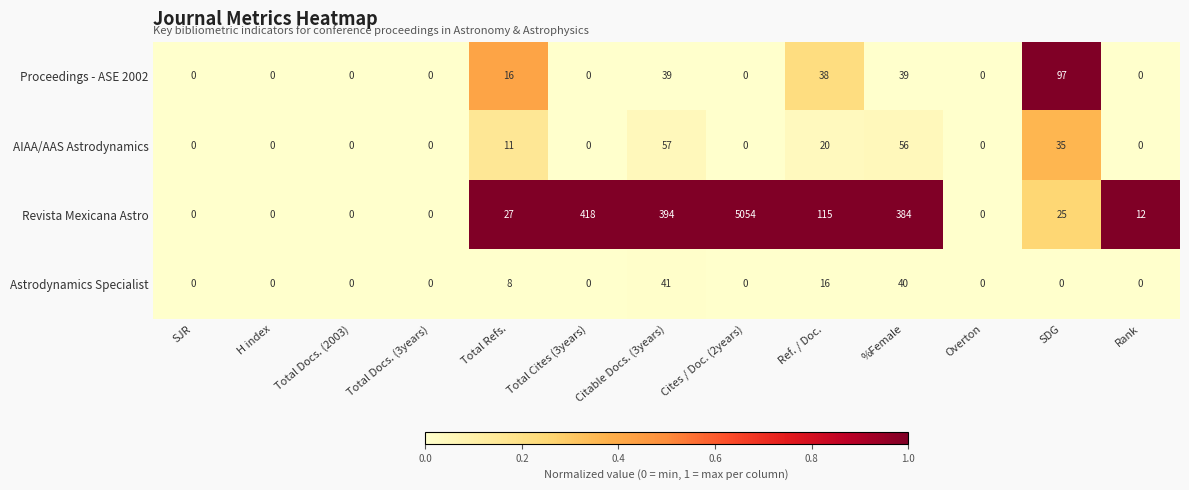

List the series in order of their peak value, lowest first.

Astrodynamics Specialist, AIAA/AAS Astrodynamics, Proceedings - ASE 2002, Revista Mexicana Astro